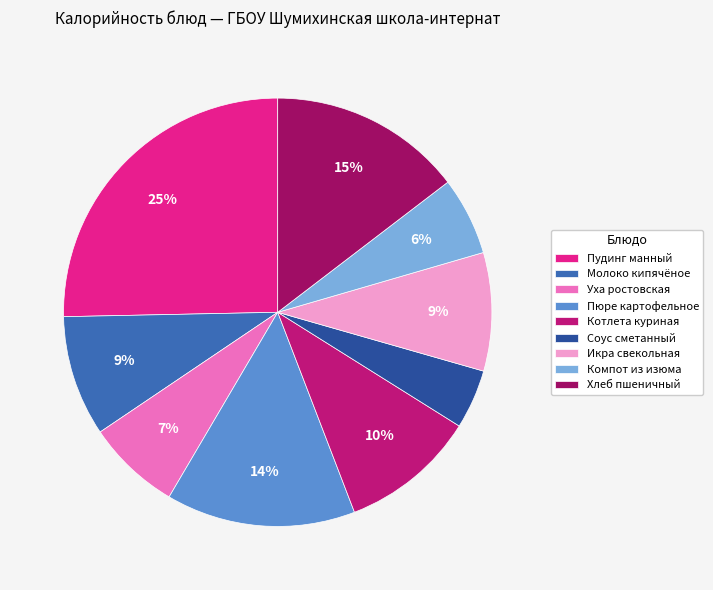

To the nearest percent, what is the difference between the largest and smallest slice percentages?

21%